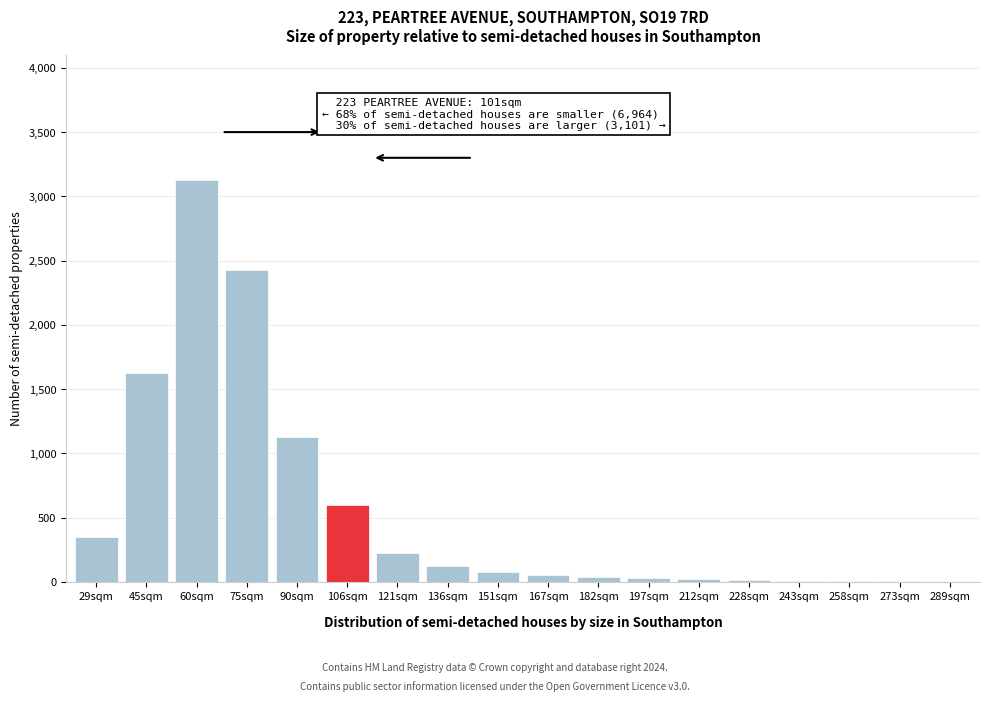

What is the greatest value displayed?

3125